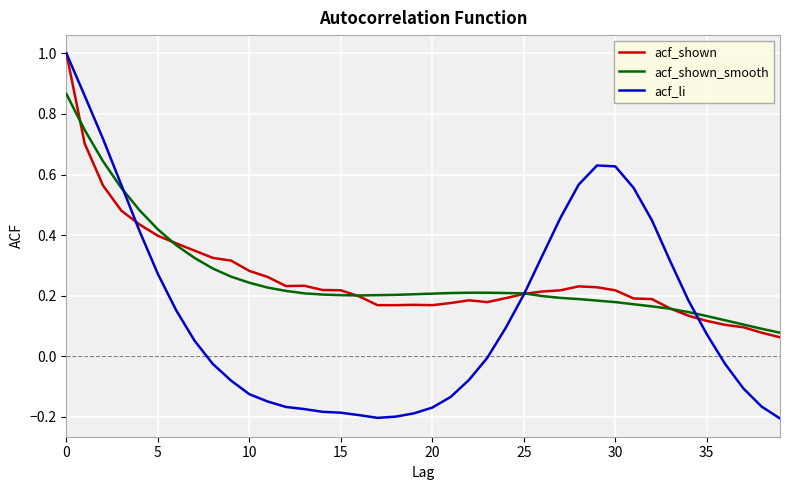

What is the highest value of the acf_li series?

1.0